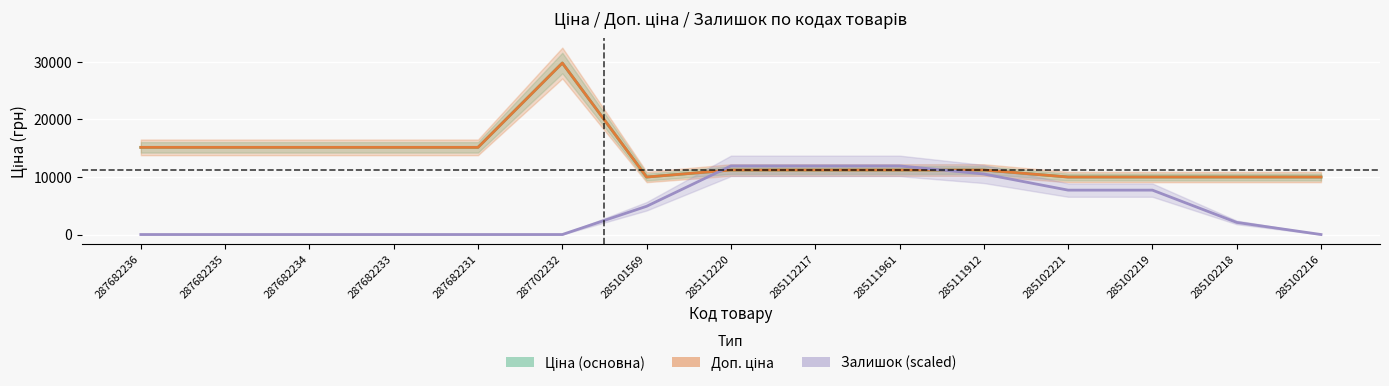

Reading right to left, extract all data points from this chart.

Ціна (основна): 285102216=9975.0	285102218=9975.0	285102219=9975.0	285102221=9975.0	285111912=11188.2	285111961=11188.2	285112217=11188.2	285112220=11188.2	285101569=9975.0	287702232=29747.2	287682231=15120.0	287682233=15120.0	287682234=15120.0	287682235=15120.0	287682236=15120.0
Доп. ціна: 285102216=9975.0	285102218=9975.0	285102219=9975.0	285102221=9975.0	285111912=11188.2	285111961=11188.2	285112217=11188.2	285112220=11188.2	285101569=9975.0	287702232=29747.2	287682231=15120.0	287682233=15120.0	287682234=15120.0	287682235=15120.0	287682236=15120.0
Залишок (scaled): 285102216=0.0	285102218=2099.8	285102219=7699.3	285102221=7699.3	285111912=10499.0	285111961=11898.9	285112217=11898.9	285112220=11898.9	285101569=4899.5	287702232=0.0	287682231=0.0	287682233=0.0	287682234=0.0	287682235=0.0	287682236=0.0